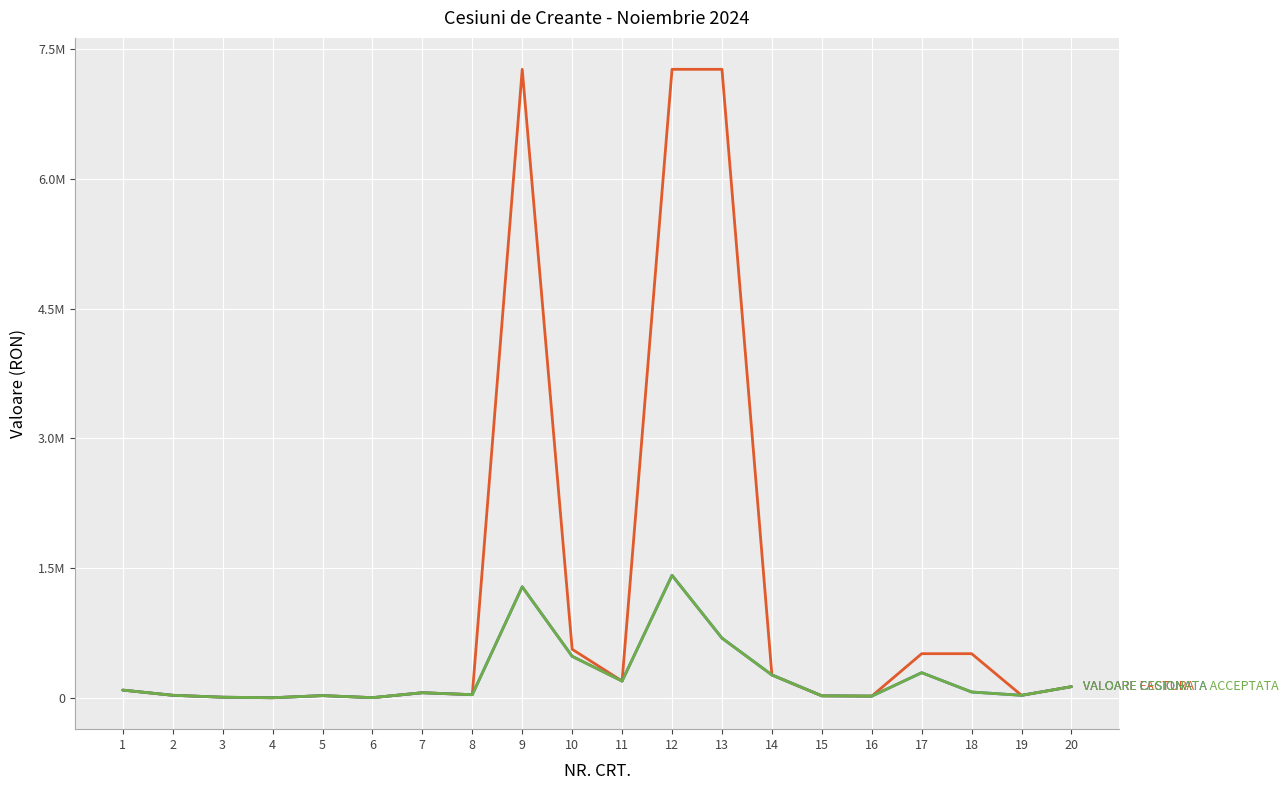

Is this an area chart (filled region under the line)?

No